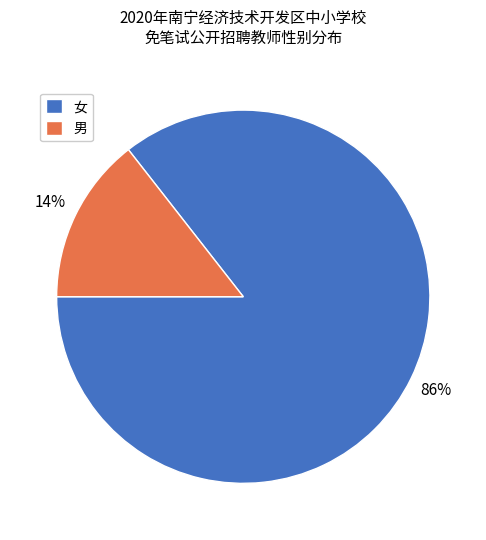

Is the sum of 男 and 女 greater than half?

Yes